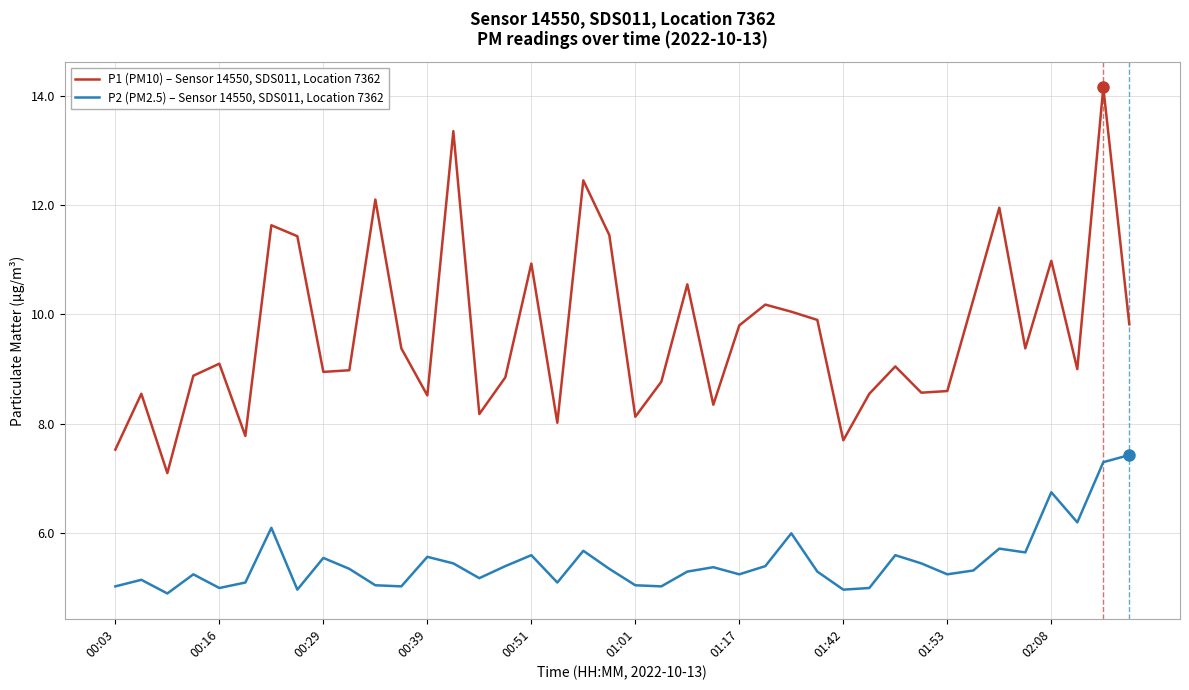

Which series has the largest total across all categories?

P1 (PM10) – Sensor 14550, SDS011, Location 7362